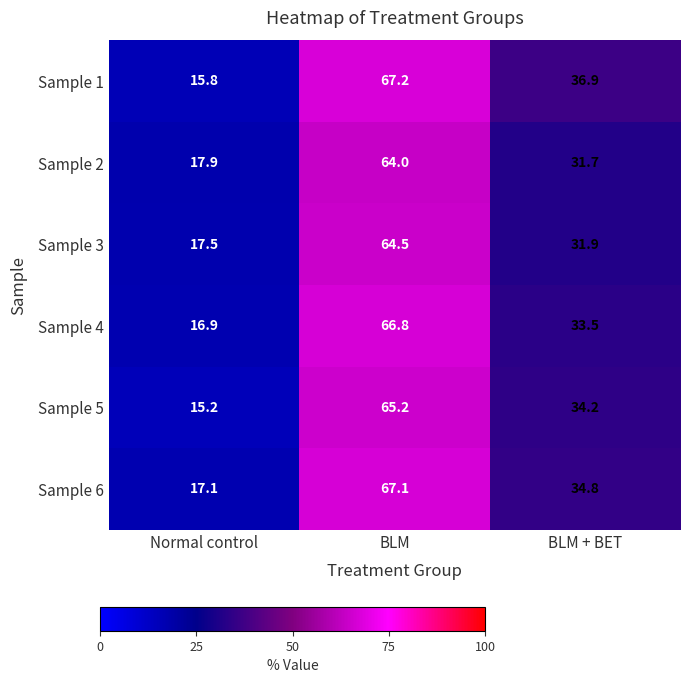

At which category is the sum across all series the highest?

BLM